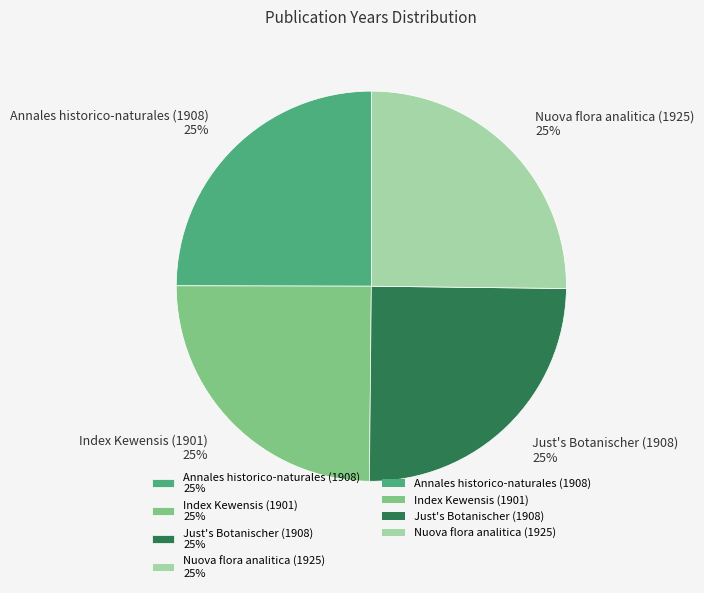

Is Just's Botanischer (1908) the majority of the pie?

No